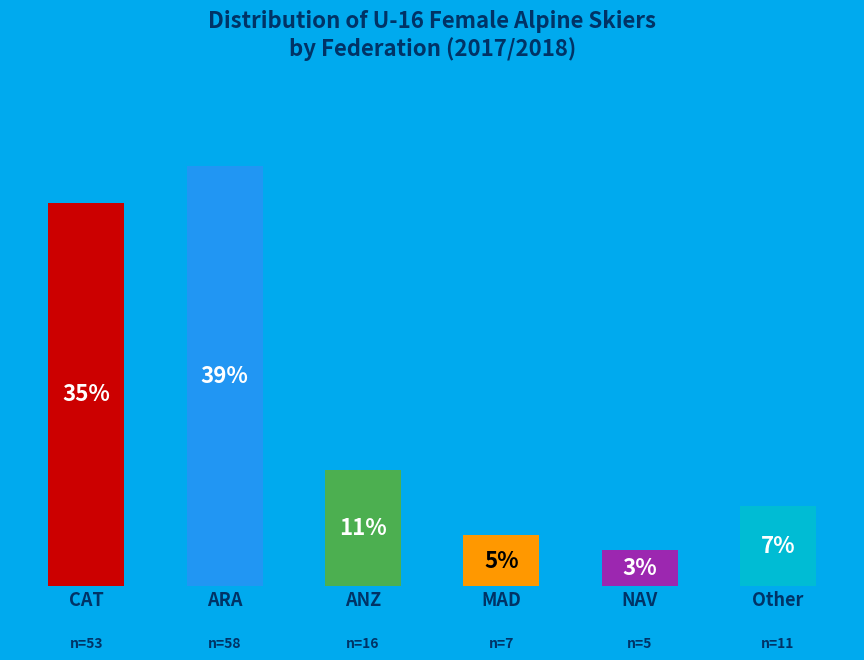

Between ANZ and NAV, which is larger?

ANZ